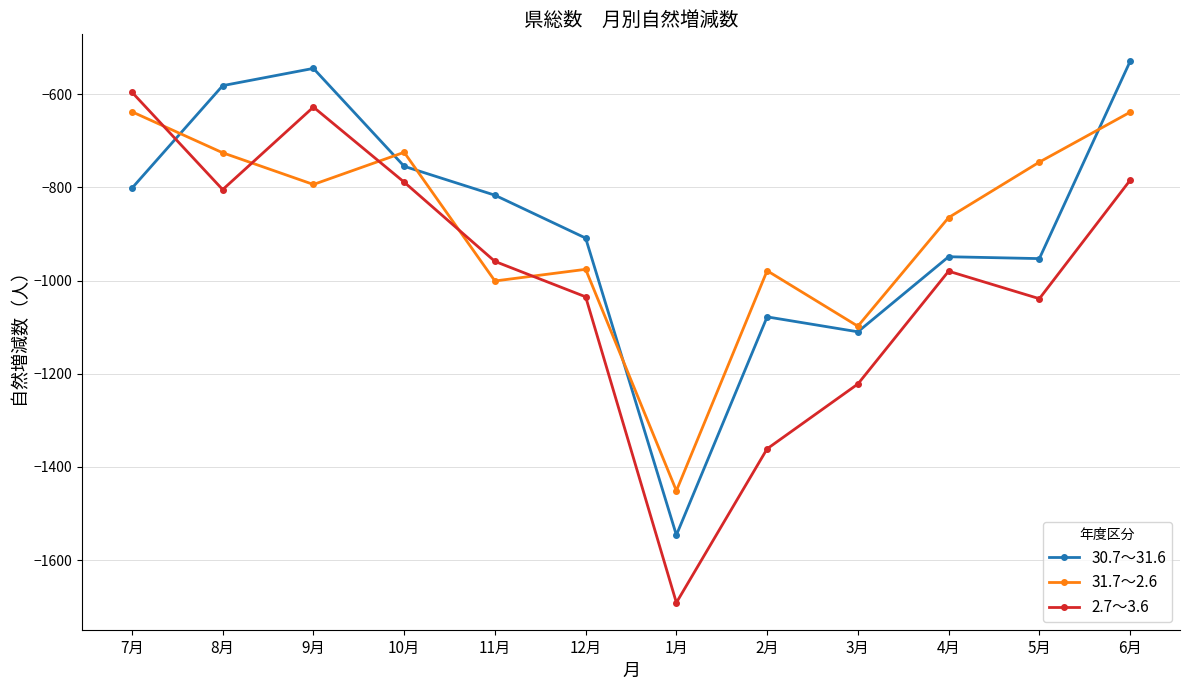

The value of 31.7～2.6 at 10月 is -725. True or false?

True